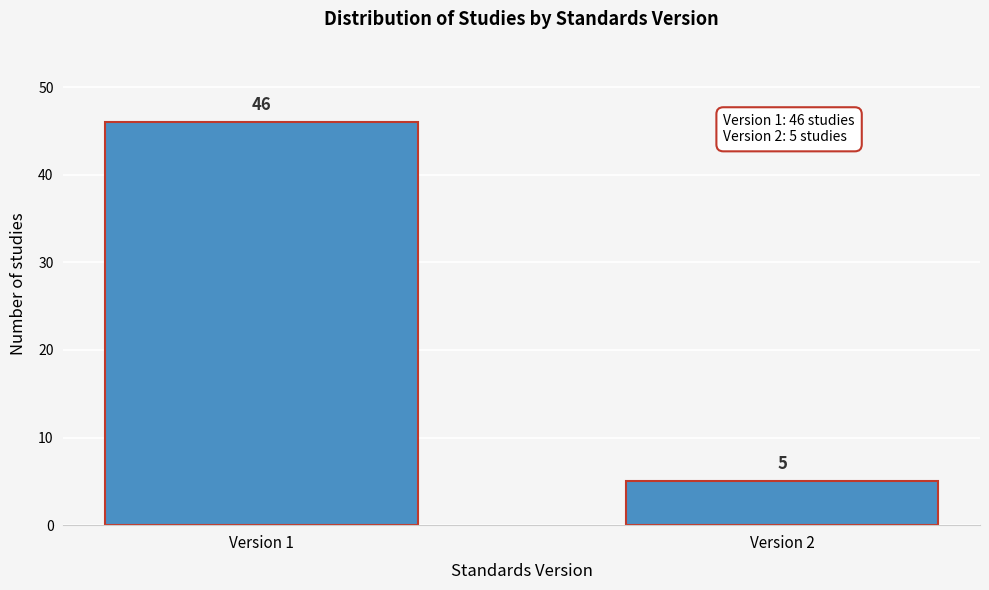

Reading left to right, what are all the values shown in this chart?

46	5